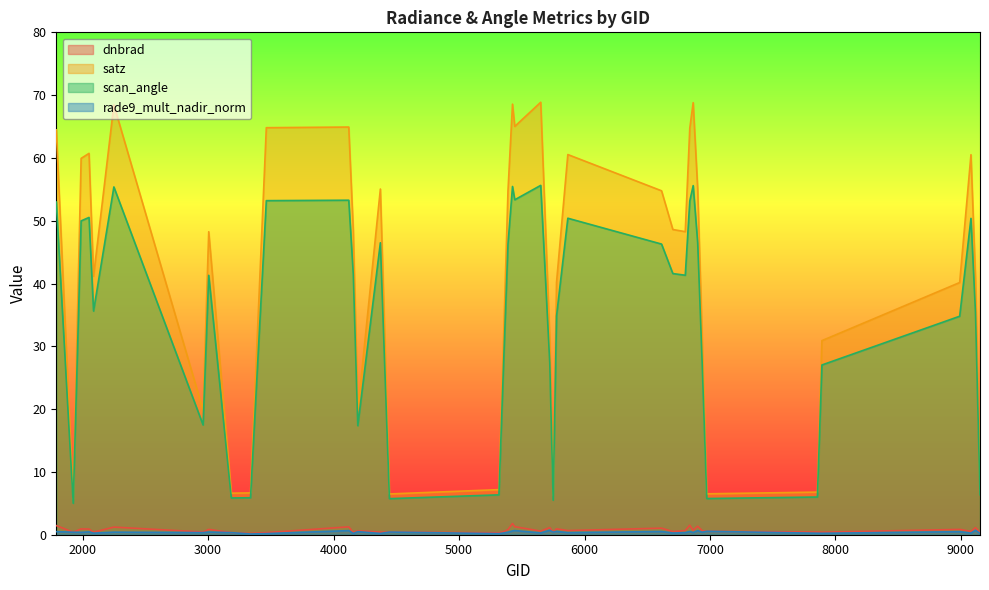

True or false: rade9_mult_nadir_norm has more than 0 points higher than both neighbors.

True